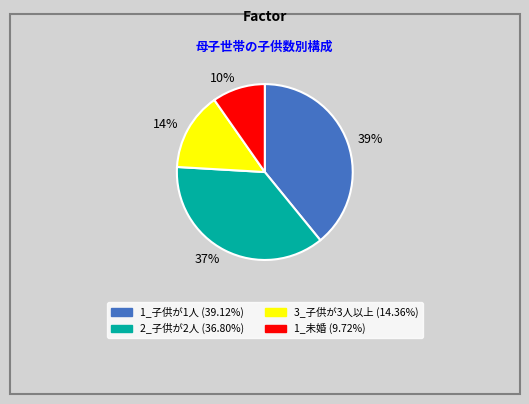

Which category has the smallest portion of the pie?

10%